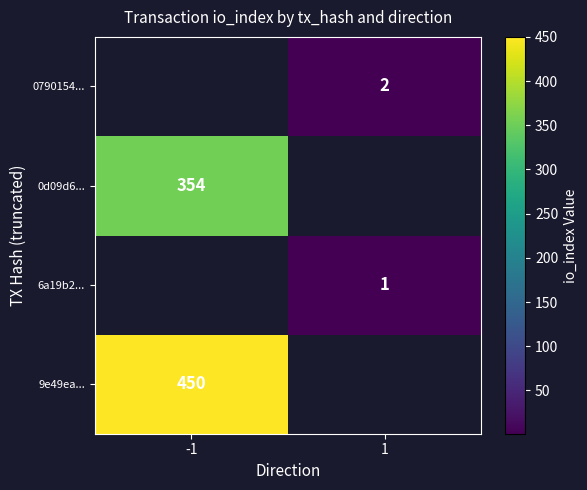

Is it true that 0790154... equals 3 at 1?

False